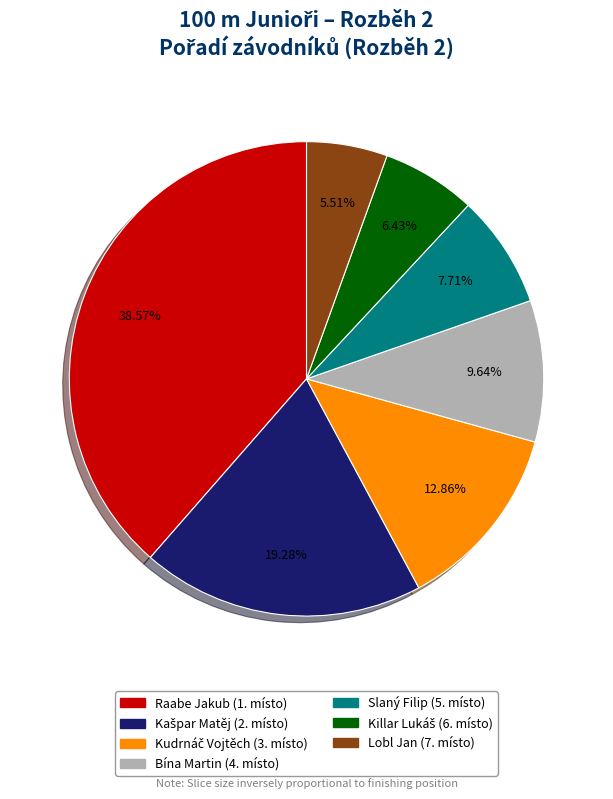

The Lobl Jan slice represents 30% of the pie. True or false?

False